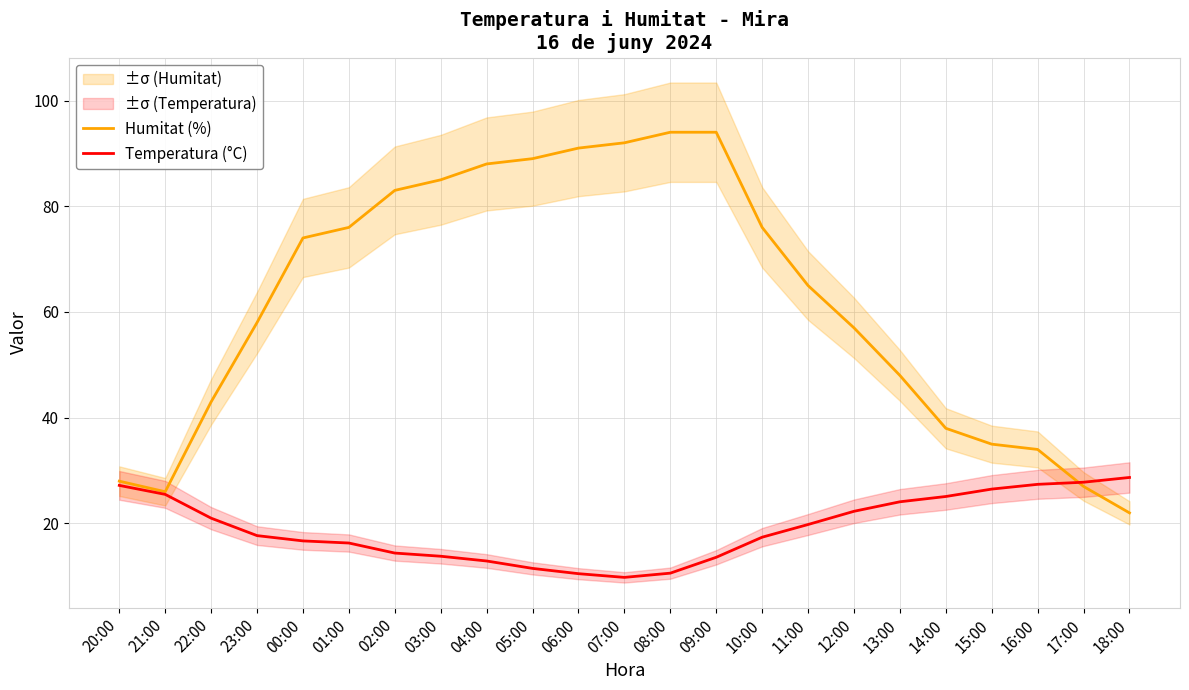

The value of Temperatura (°C) at 23:00 is 4.1. True or false?

False